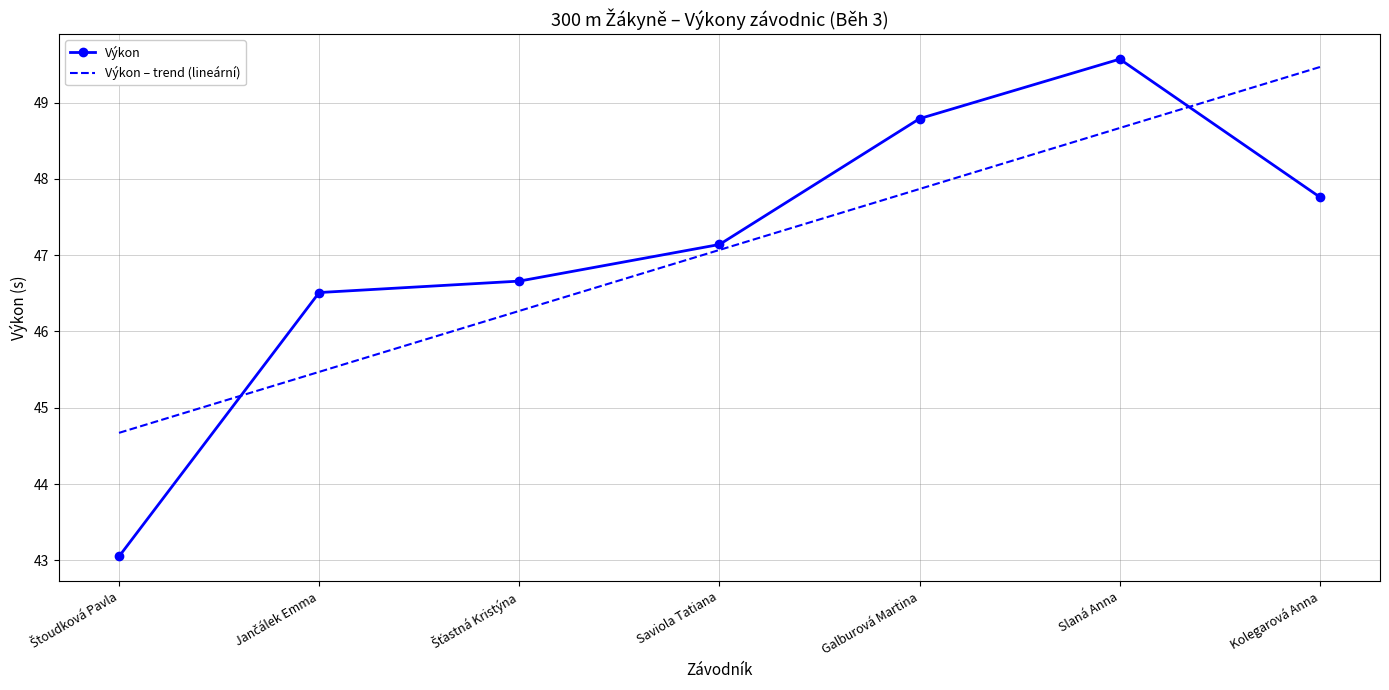

What is the total value across all series at Slaná Anna?

98.2